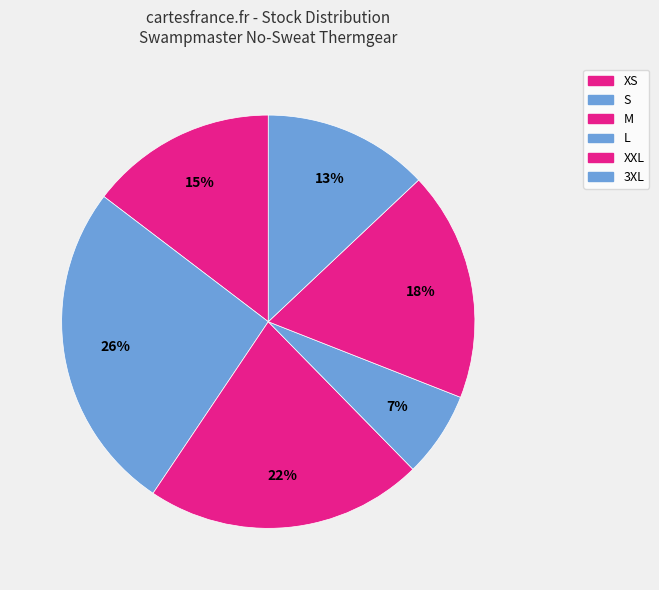

Does 3XL represent more than half of the total?

No